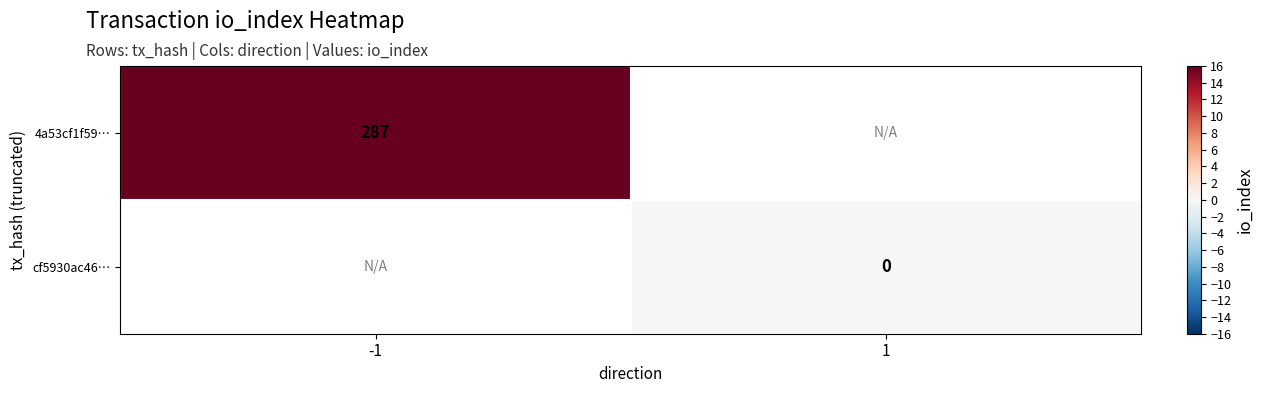

How many distinct data groups are displayed?

2